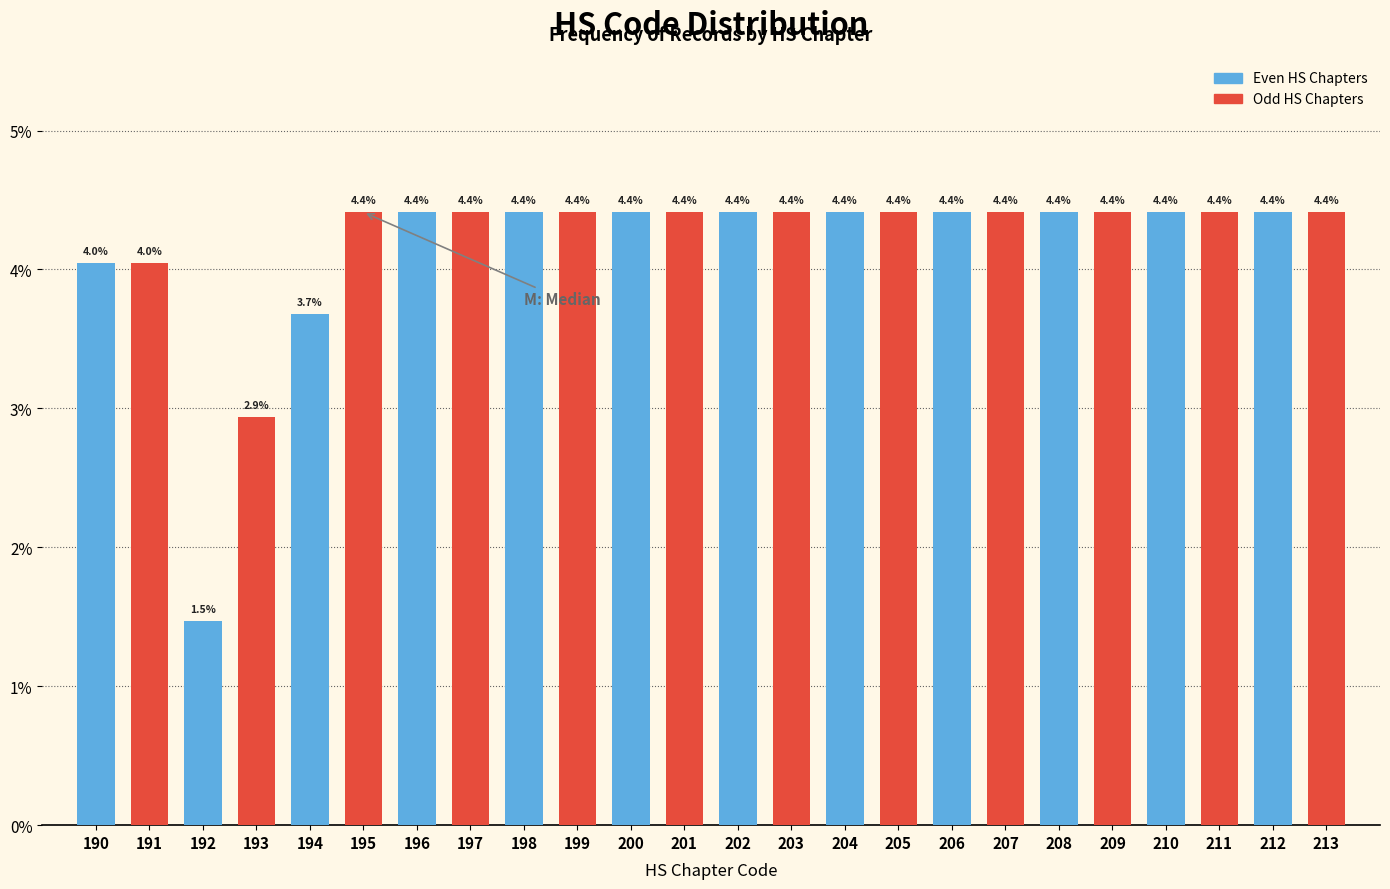

Is it true that Odd HS Chapters equals 7.4 at 198?

False